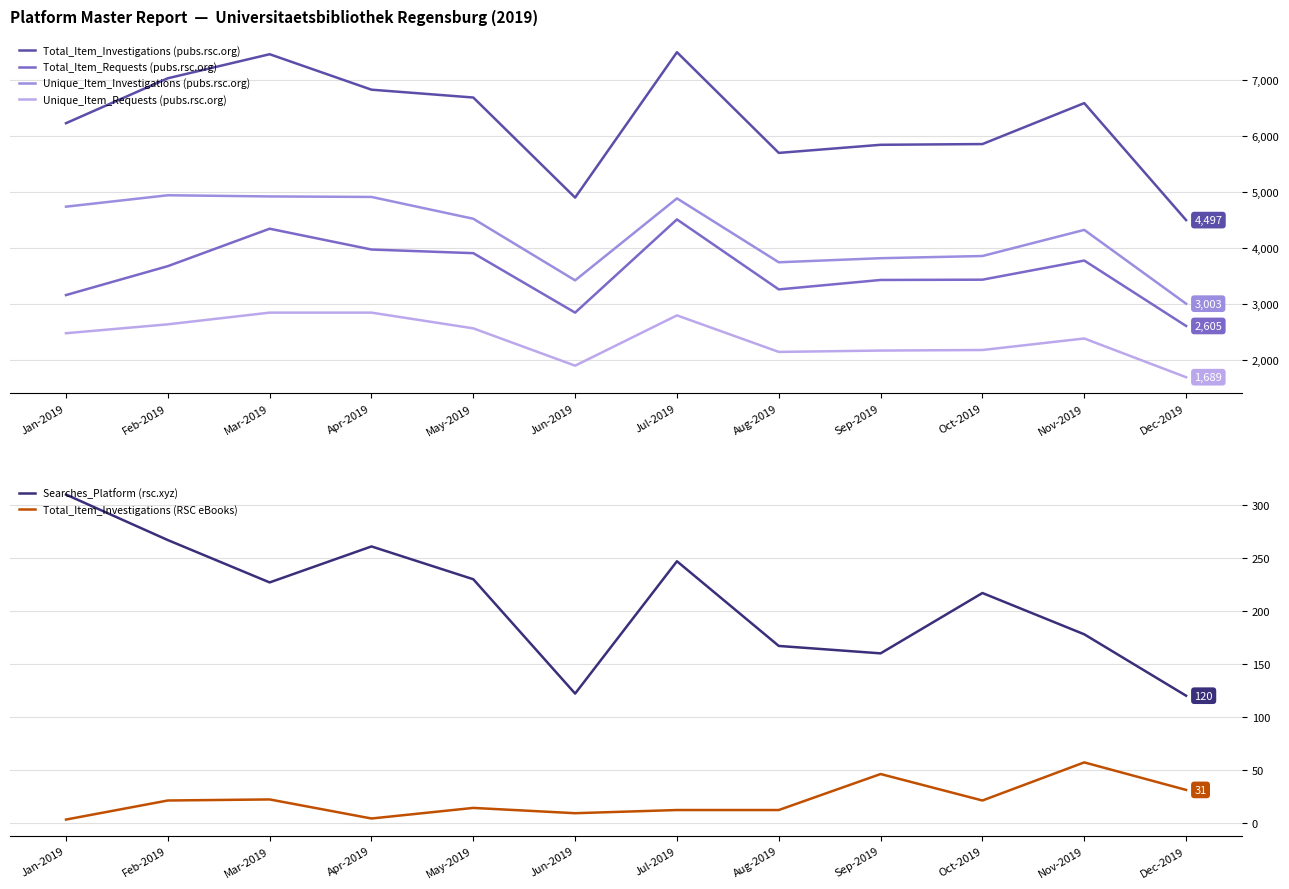

Which series has the largest range (max minus min)?

Total_Item_Investigations (pubs.rsc.org)